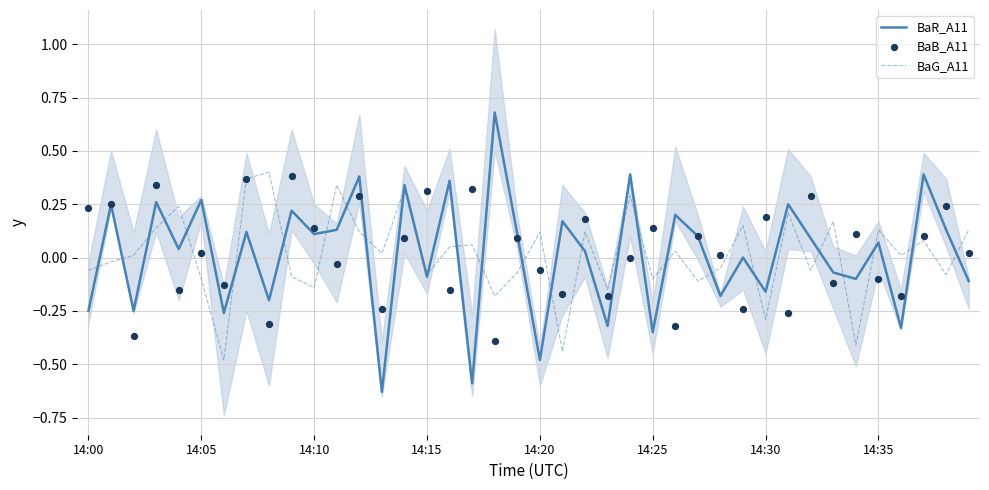

What are all the series names shown in the legend?

BaR_A11, BaG_A11, BaB_A11